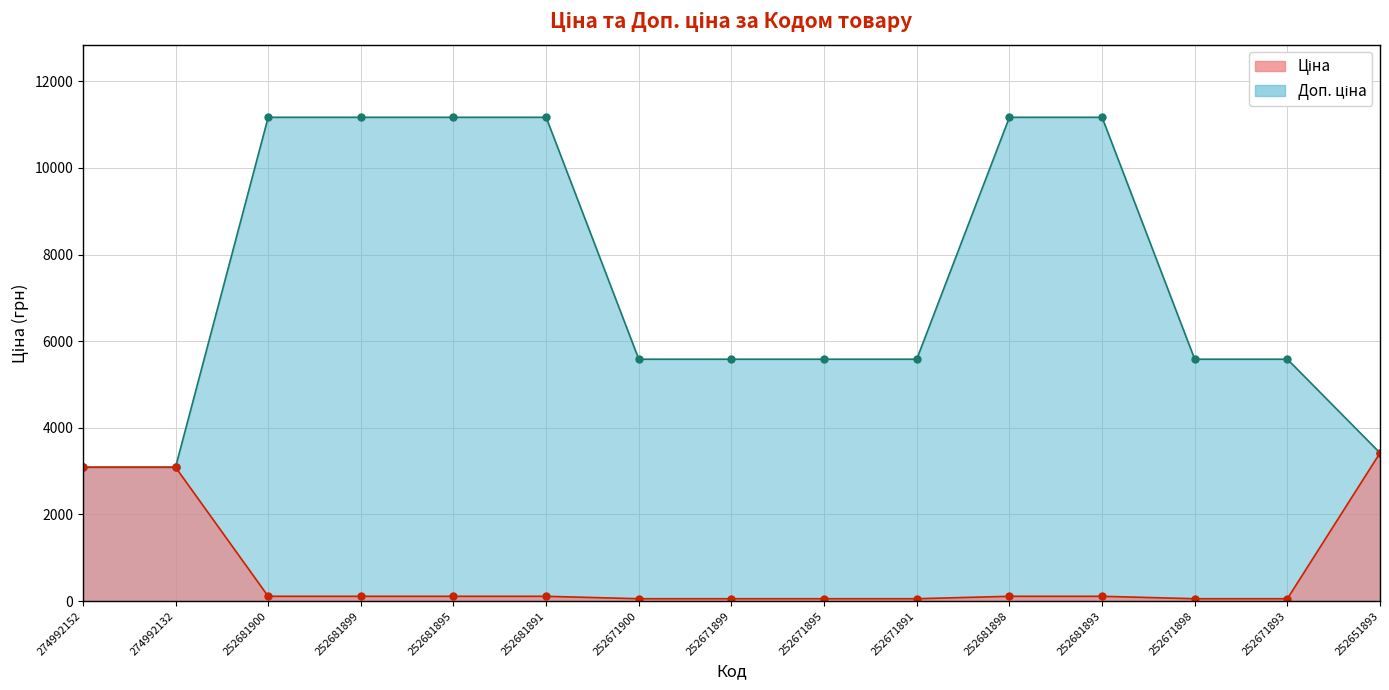

Does the chart have visible grid lines?

Yes